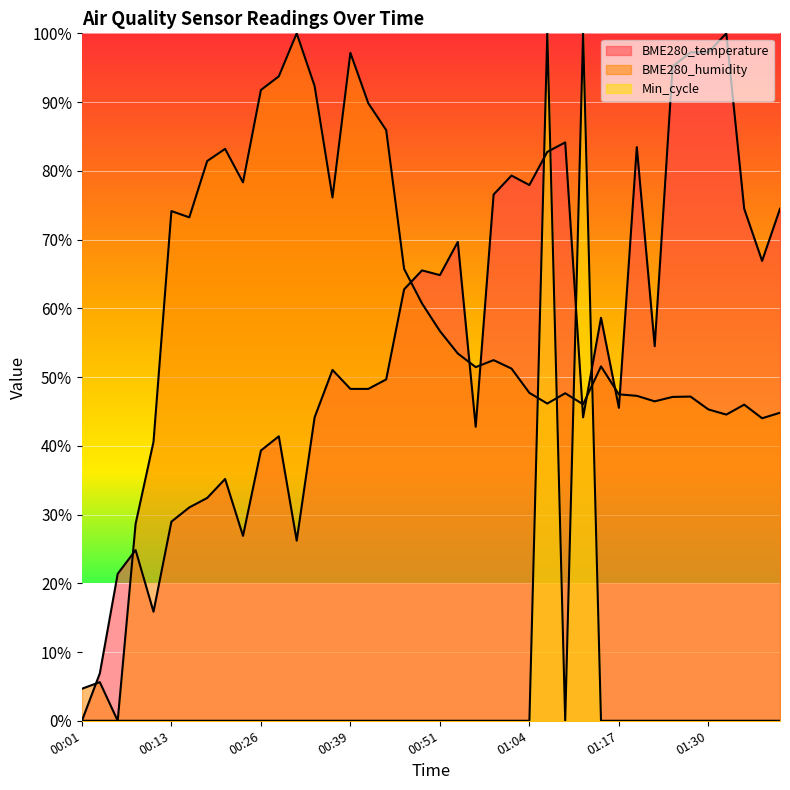

Does the chart display data point markers on the line(s)?

No